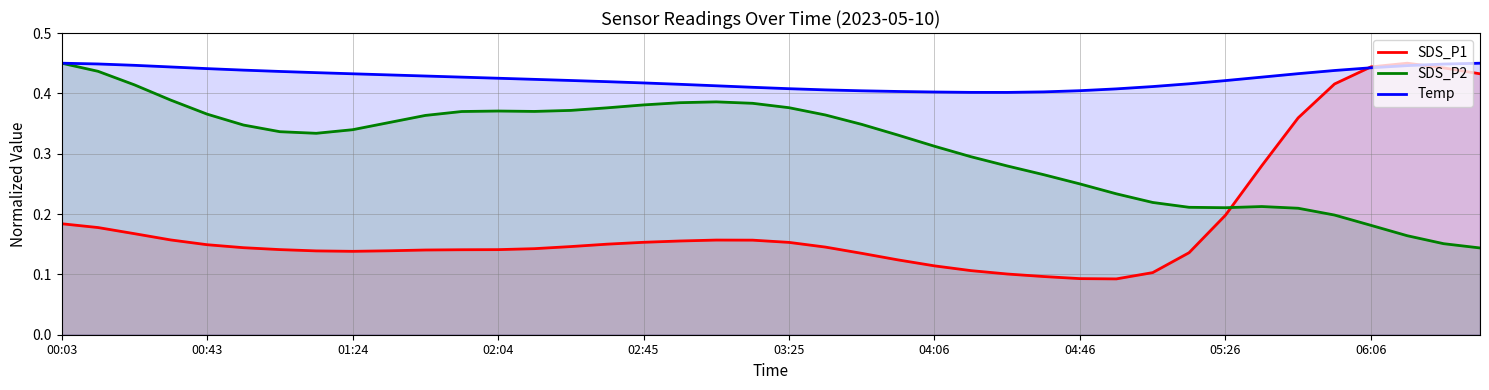

True or false: SDS_P2 has a value of 0.6 at 00:43.

False